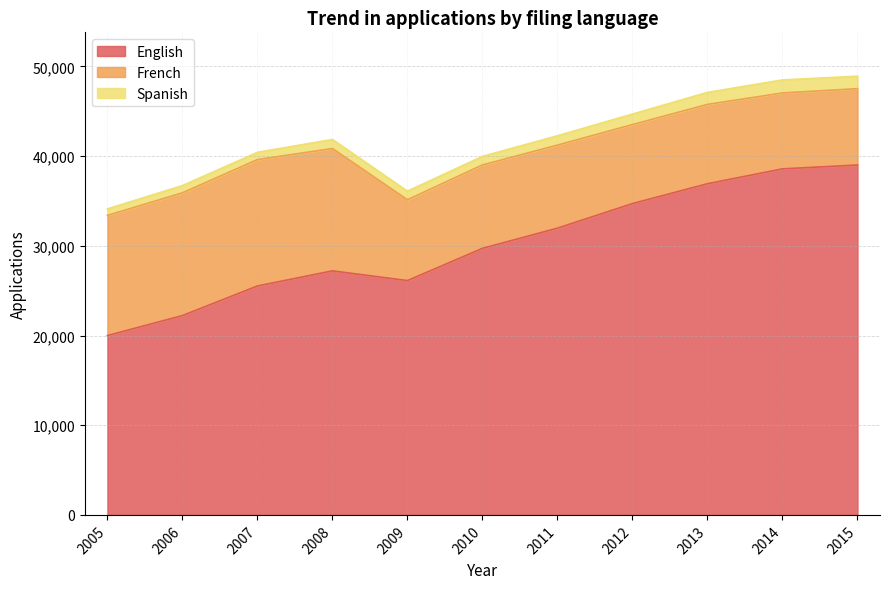

Which series changed the most between 2008 and 2013?

English